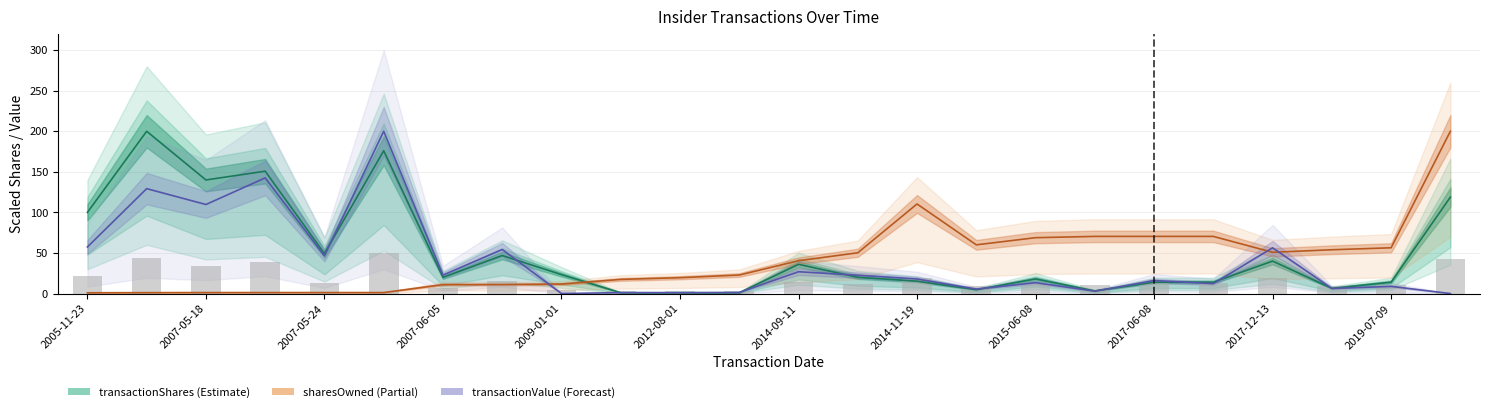

Which category has the highest value in the sharesOwnedFollowingTransaction series?

2021-05-14